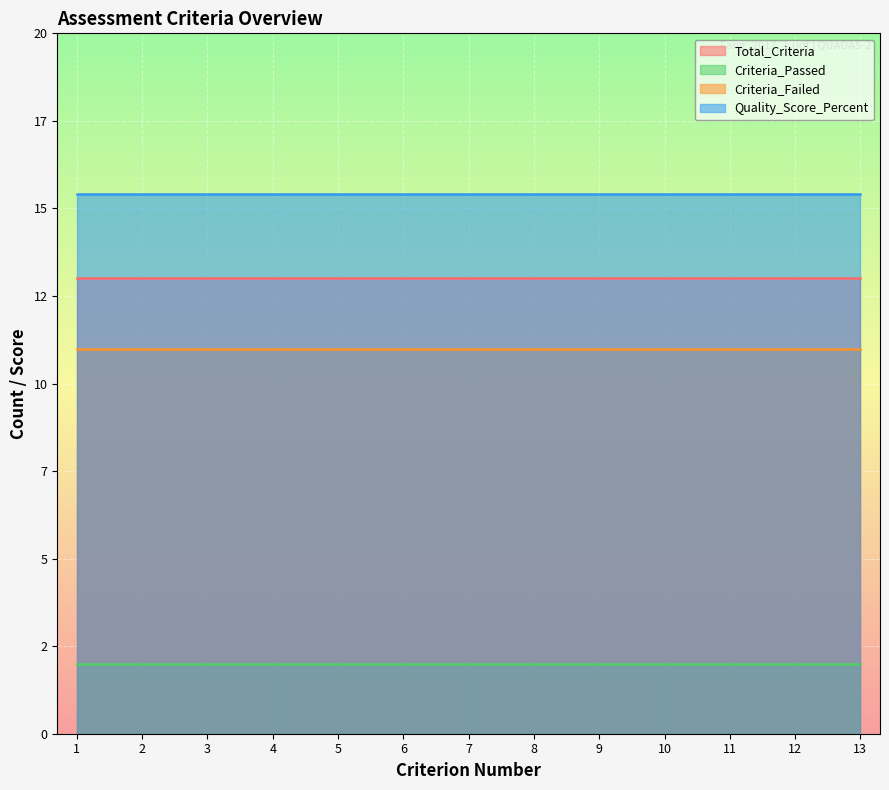

List the series in order of their peak value, lowest first.

Criteria_Passed, Criteria_Failed, Total_Criteria, Quality_Score_Percent